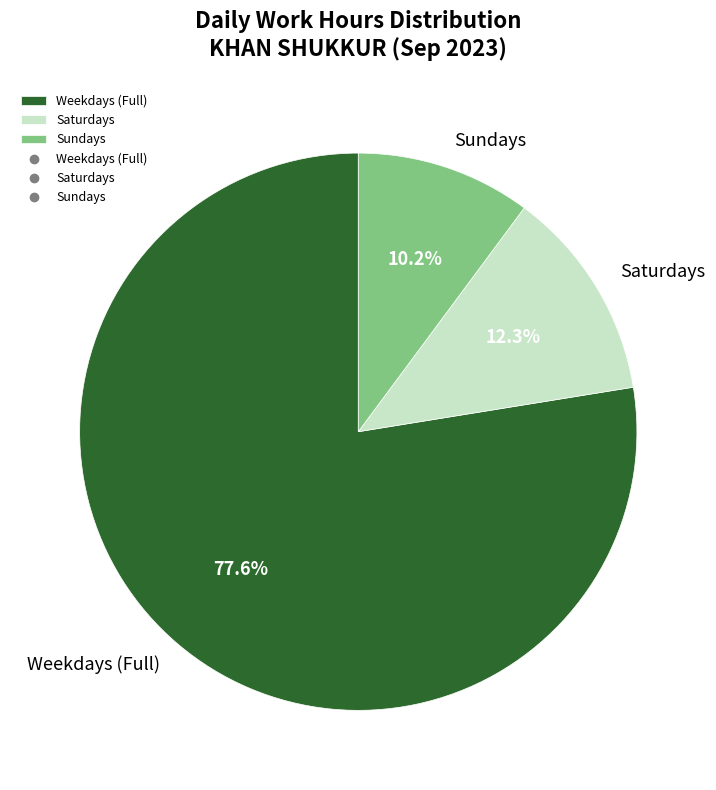

How many slices are in this pie chart?

3